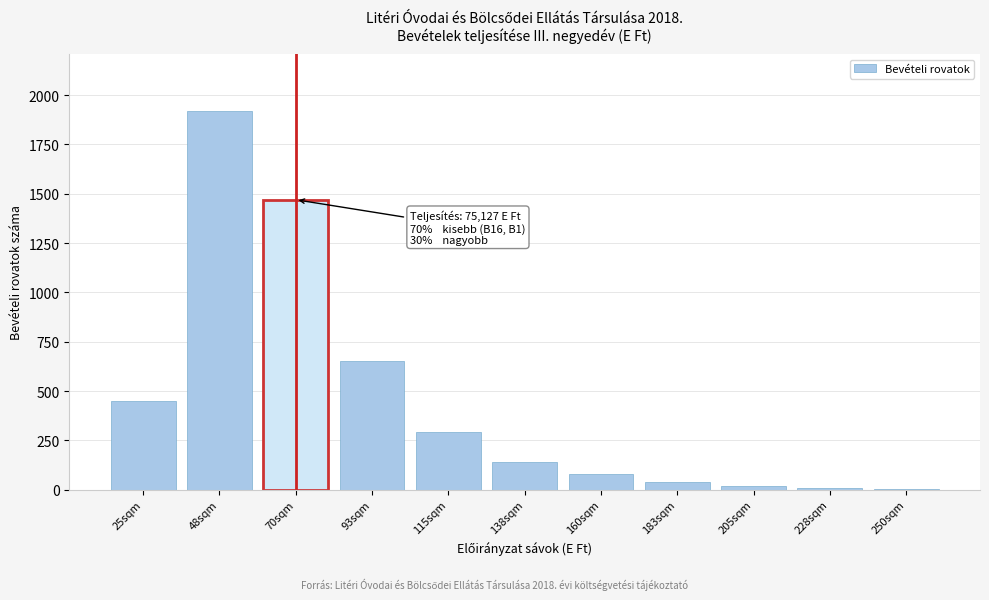

At which category does the chart reach its peak across all series?

48sqm